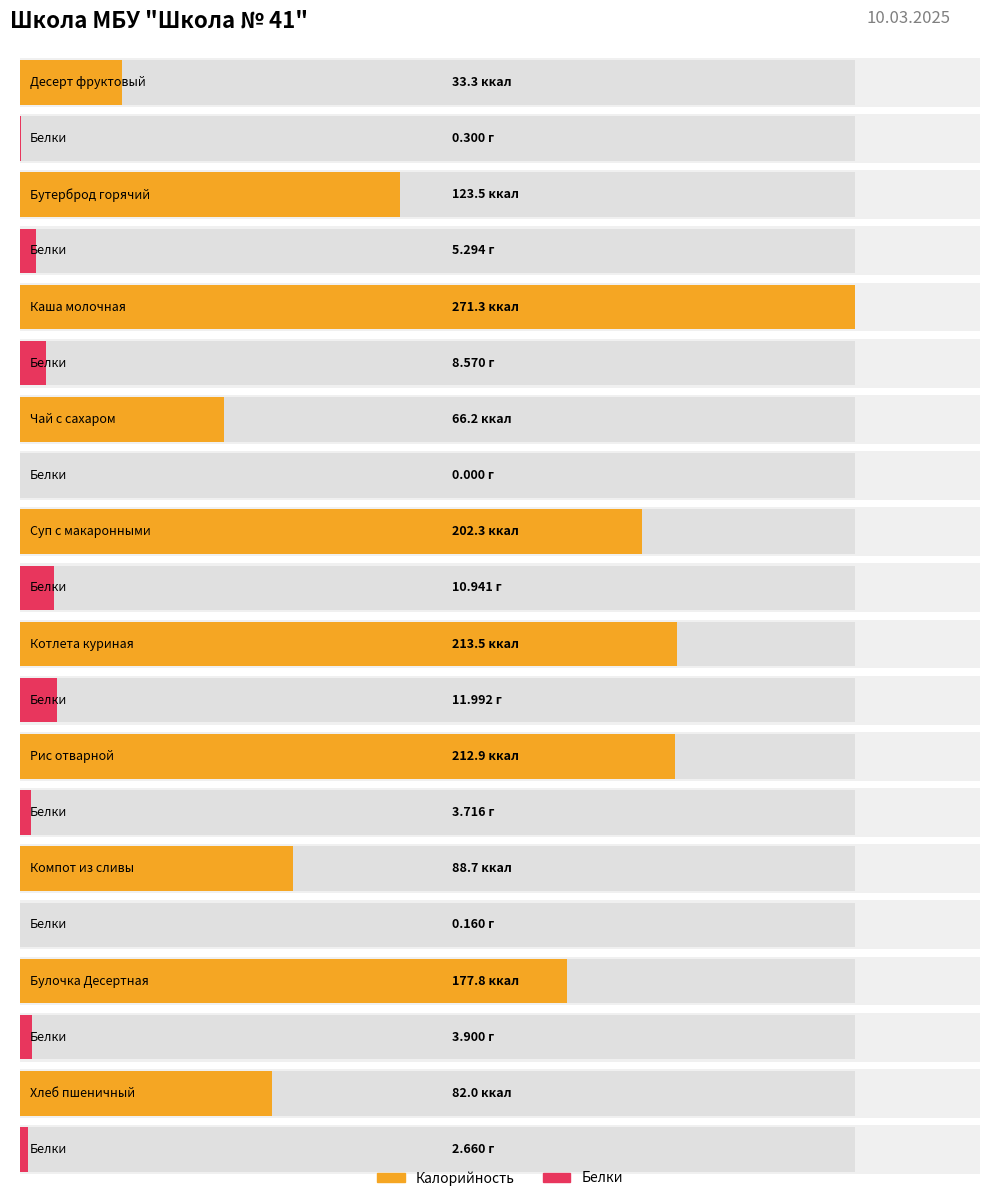

Which series changed the most between Бутерброд горячий and Котлета куриная?

Калорийность